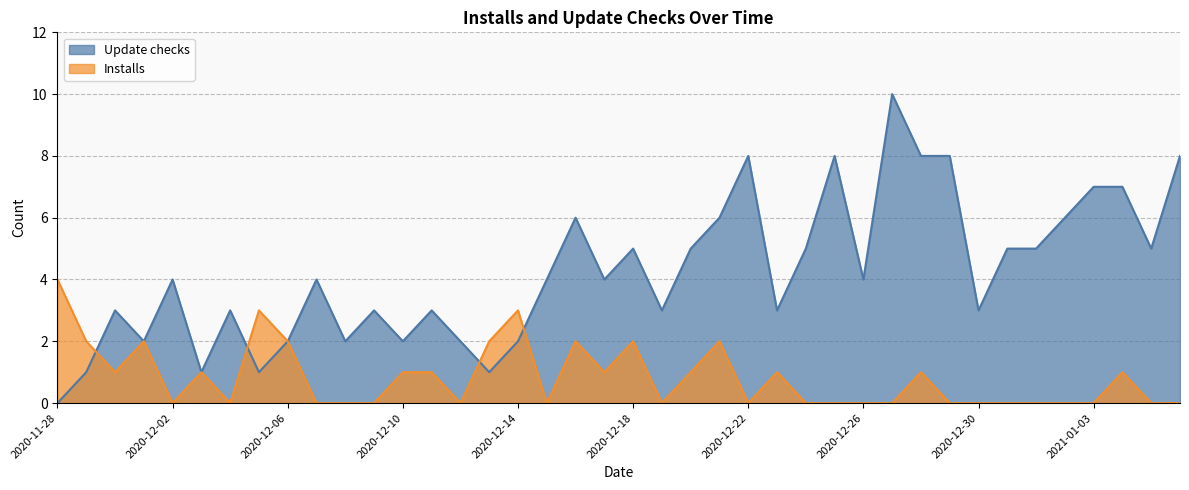

What is the difference between the Update checks values at 2020-12-07 and 2020-11-30?

1